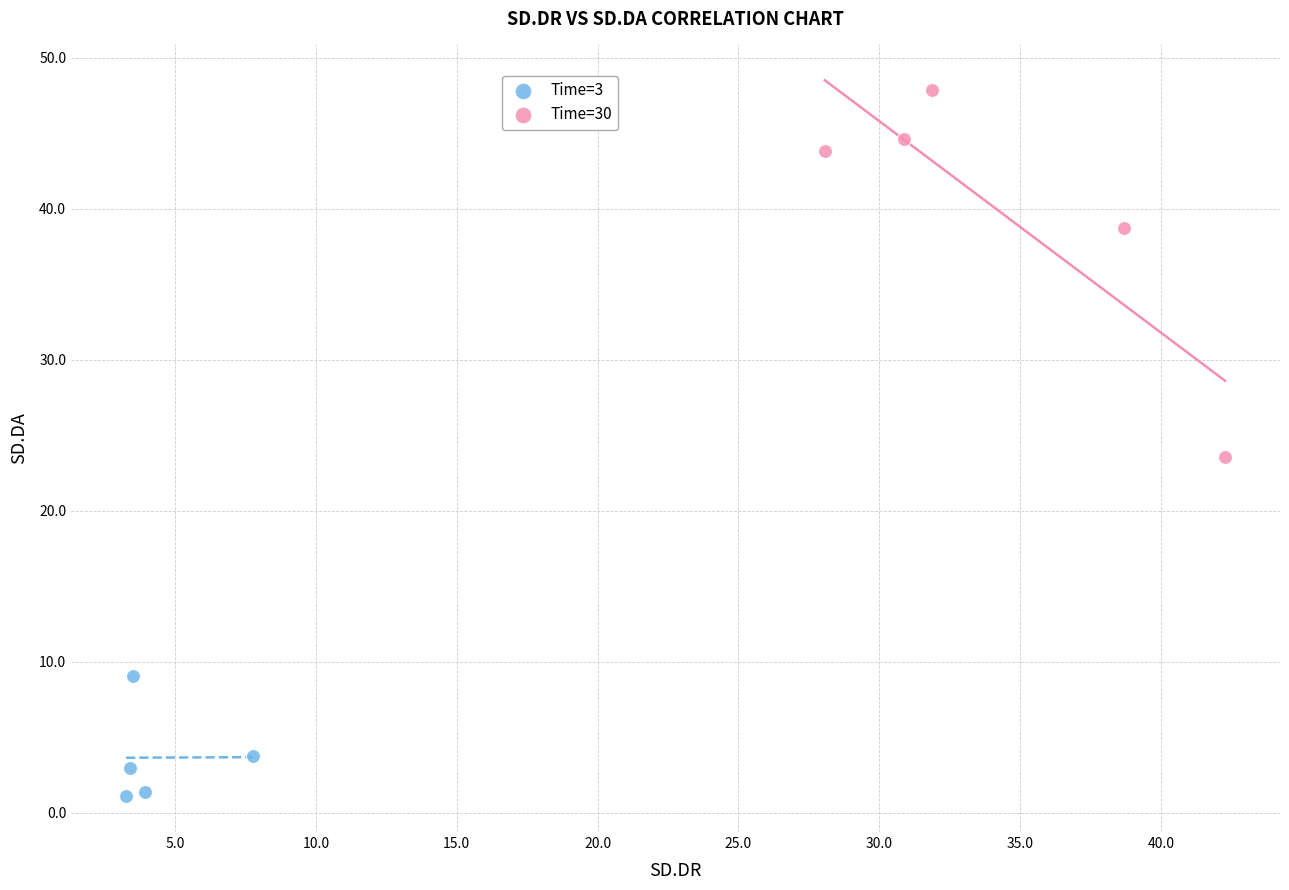

Which series has the largest Y range (max minus min)?

Time=30